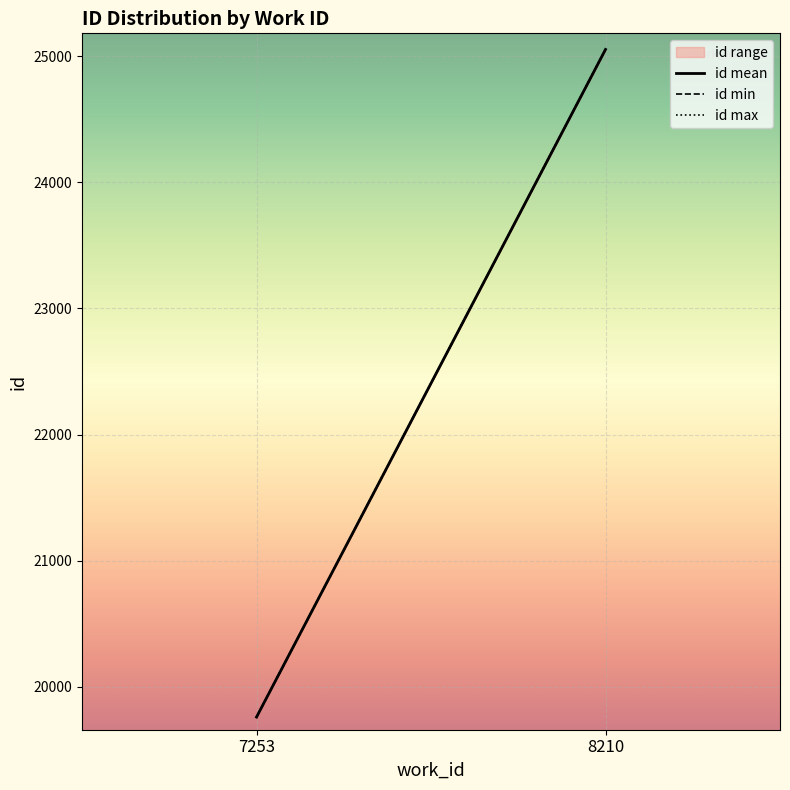

Which series has the largest total across all categories?

id max